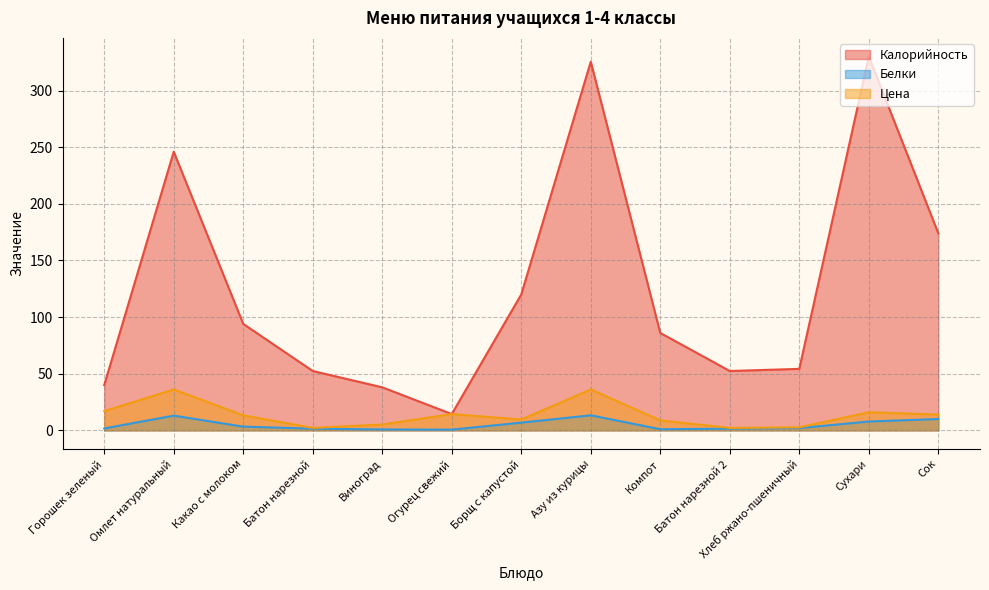

Reading left to right, transcribe all the data shown in this chart.

Калорийность: 40.0	246.0	94.0	52.4	38.0	14.4	120.0	325.5	86.0	52.4	54.3	330.0	174.0
Белки: 1.7	13.0	3.3	1.5	0.8	0.7	6.8	13.3	1.0	1.5	2.0	7.8	10.0
Цена: 17.0	36.1	13.3	2.2	5.2	14.4	9.6	36.1	8.8	2.2	2.7	16.0	14.0